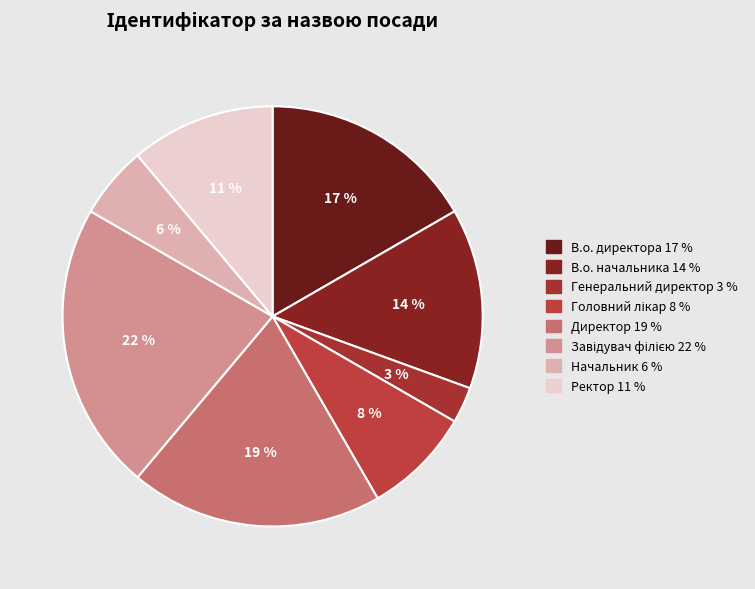

Which slice is the smallest?

Генеральний директор